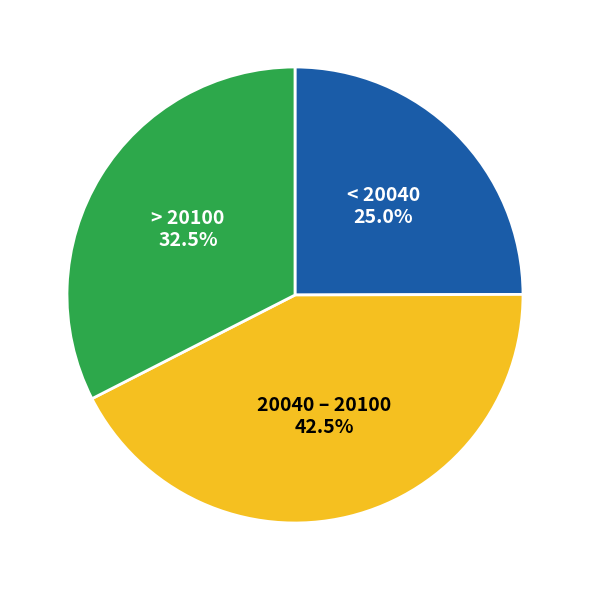

Does any single category account for the majority?

No